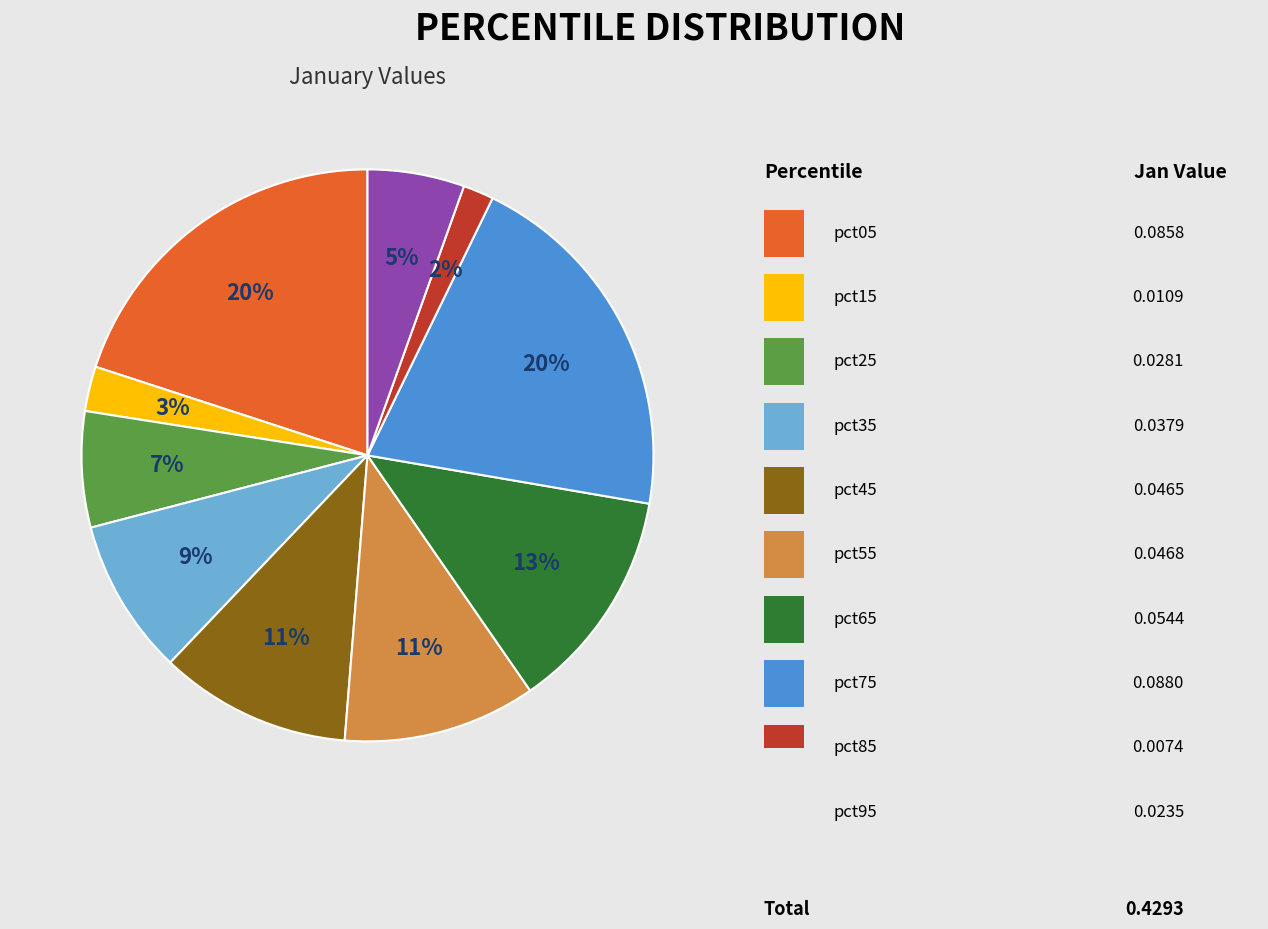

To the nearest percent, what is the average slice percentage?

10%